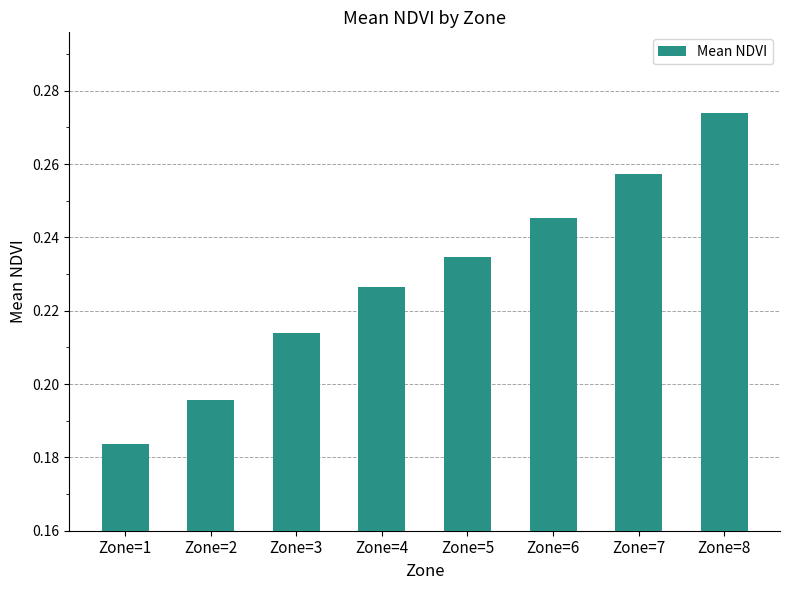

List the labels in order of value, smallest first.

Zone=1, Zone=2, Zone=3, Zone=4, Zone=5, Zone=6, Zone=7, Zone=8